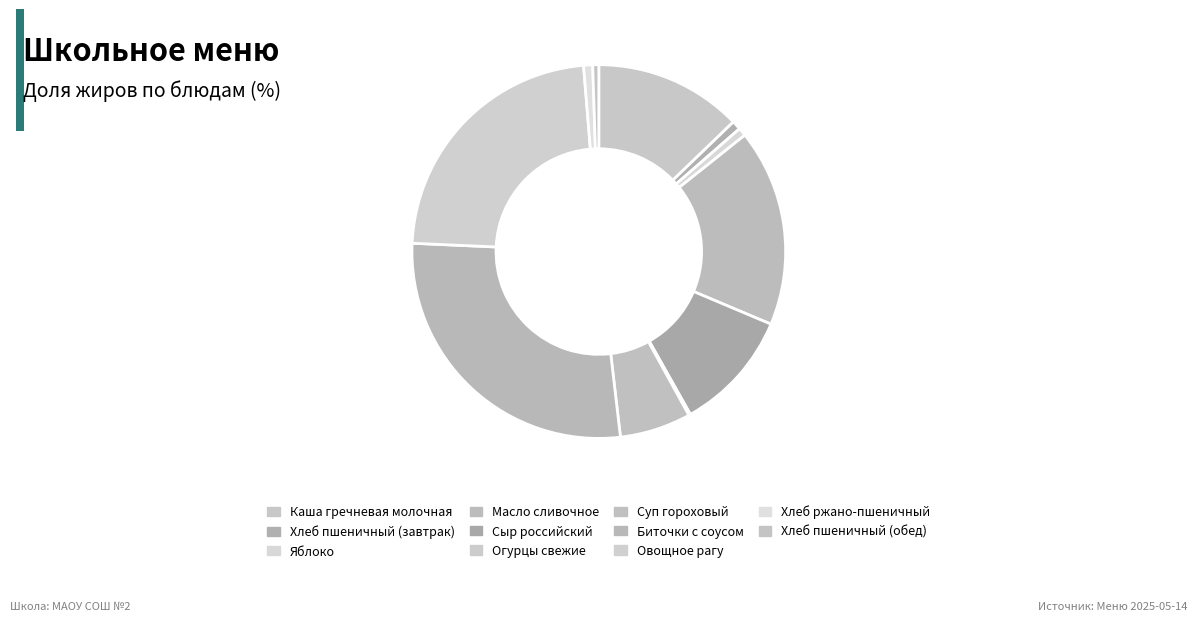

What percentage is the Биточки с соусом slice, to the nearest percent?

28%